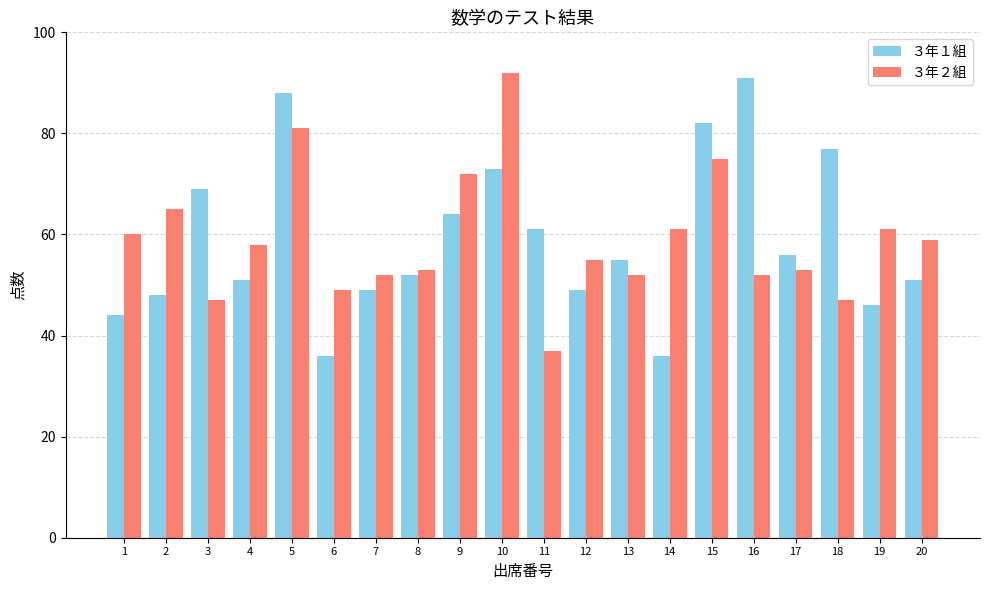

Does the chart contain stacked bars?

No